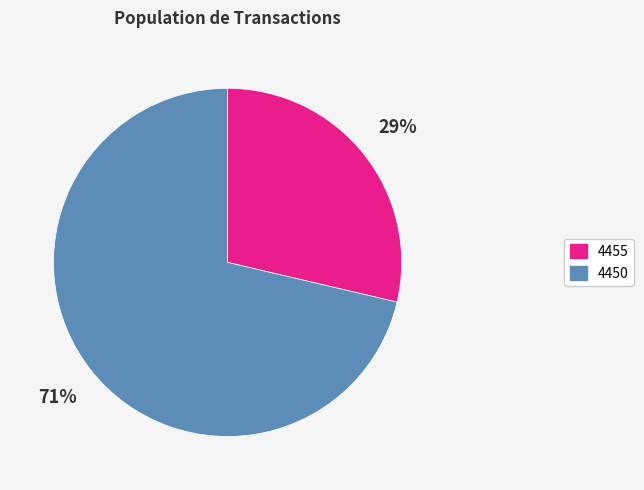

To the nearest percent, what is the average slice percentage?

50%